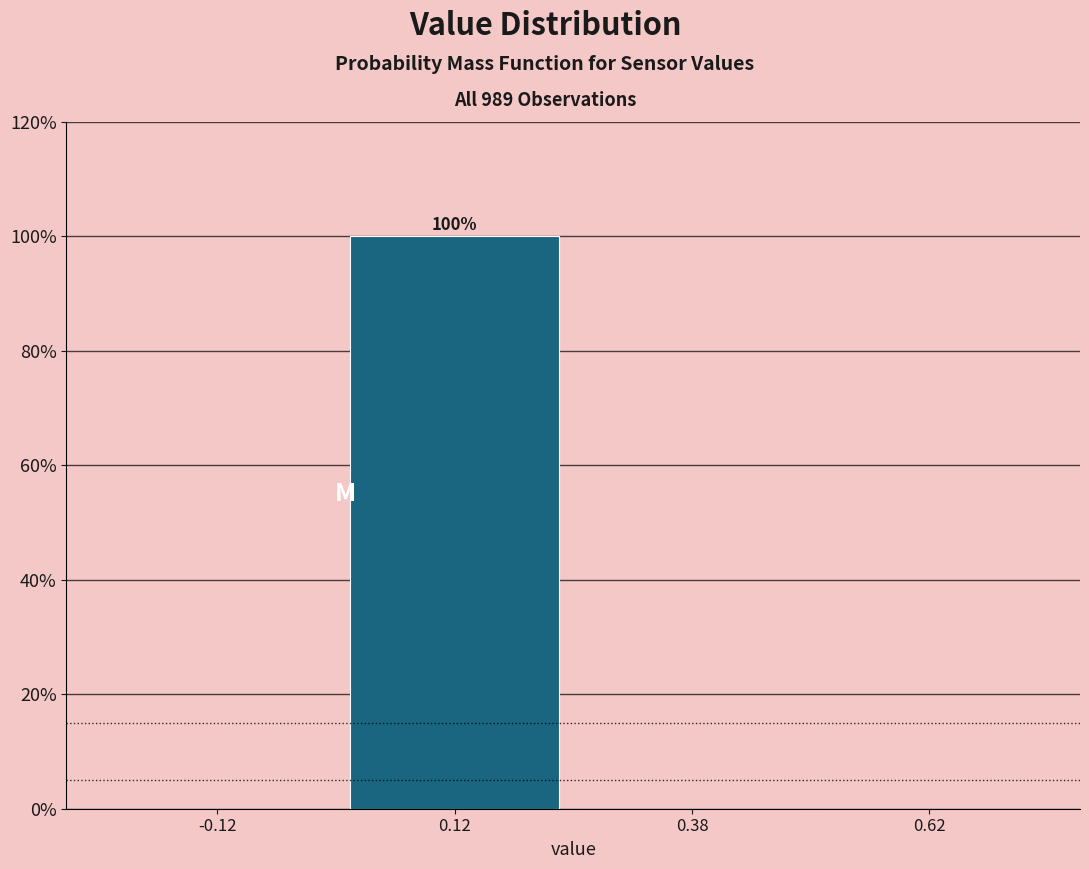

Which range on the x-axis has the tallest bar?

0.00 to 0.25